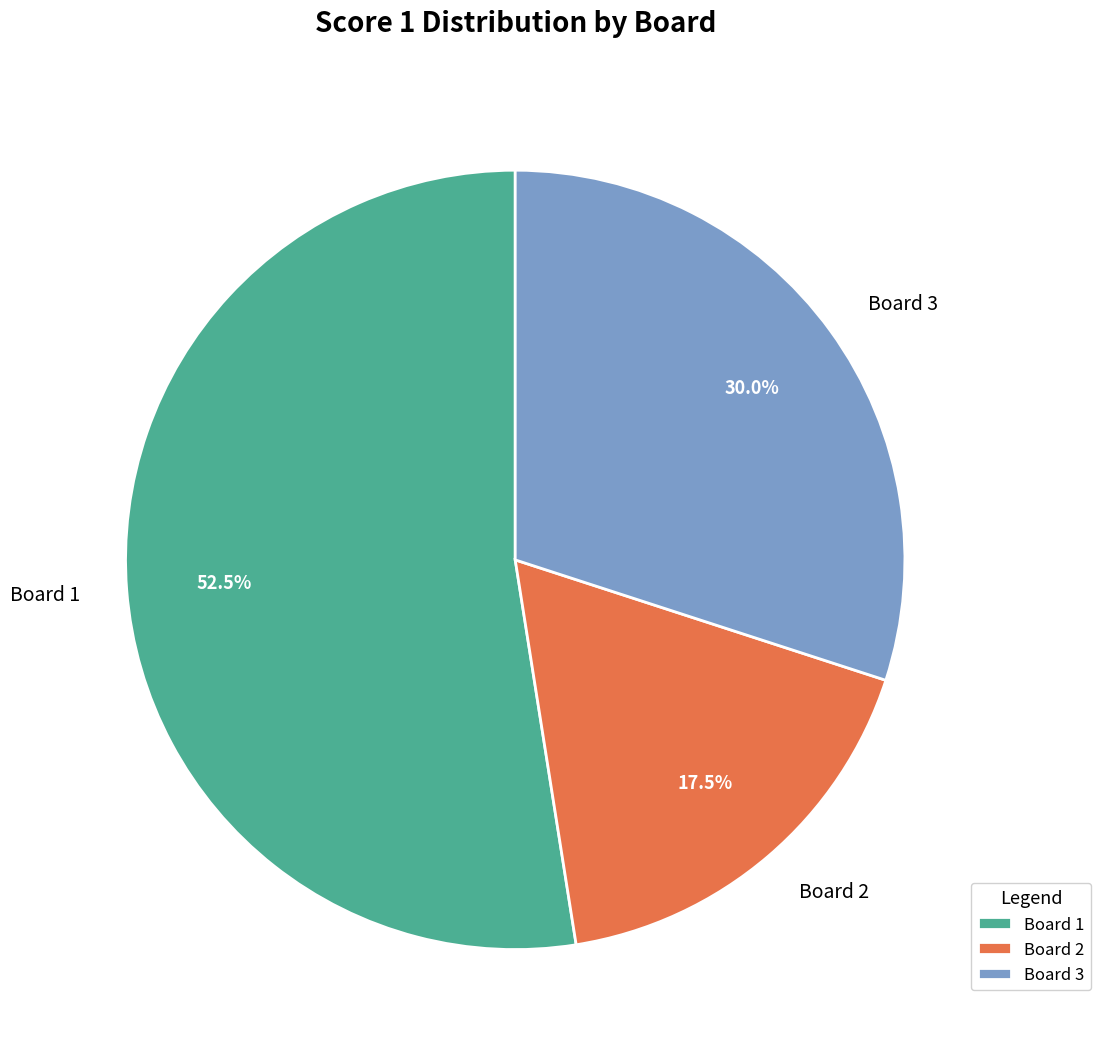

Which slice represents more than half of the pie?

Board 1